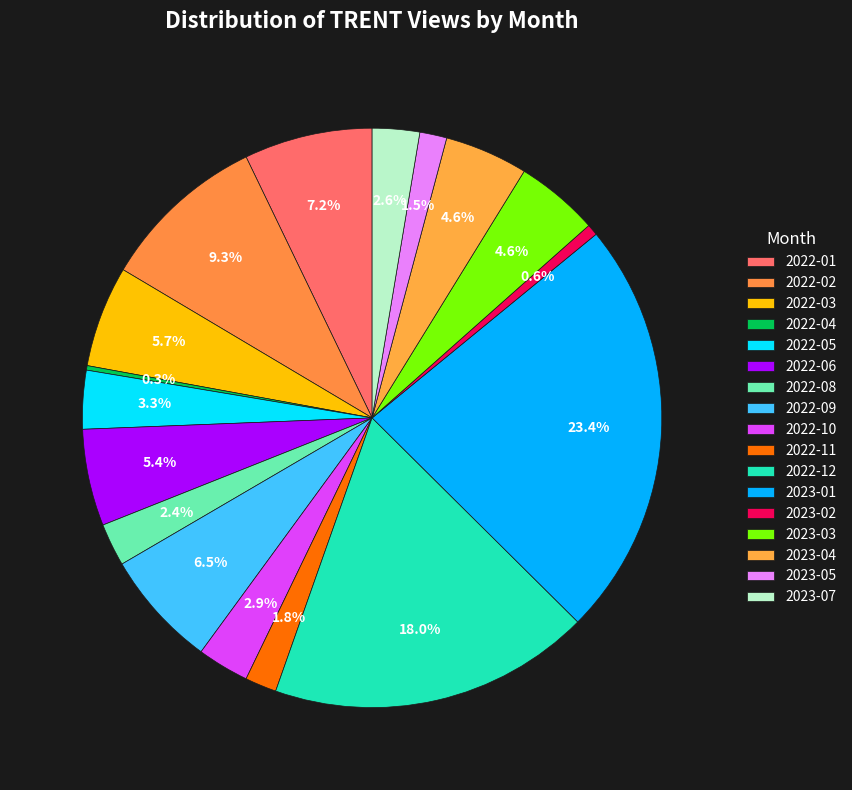

Is 2023-04 the majority of the pie?

No